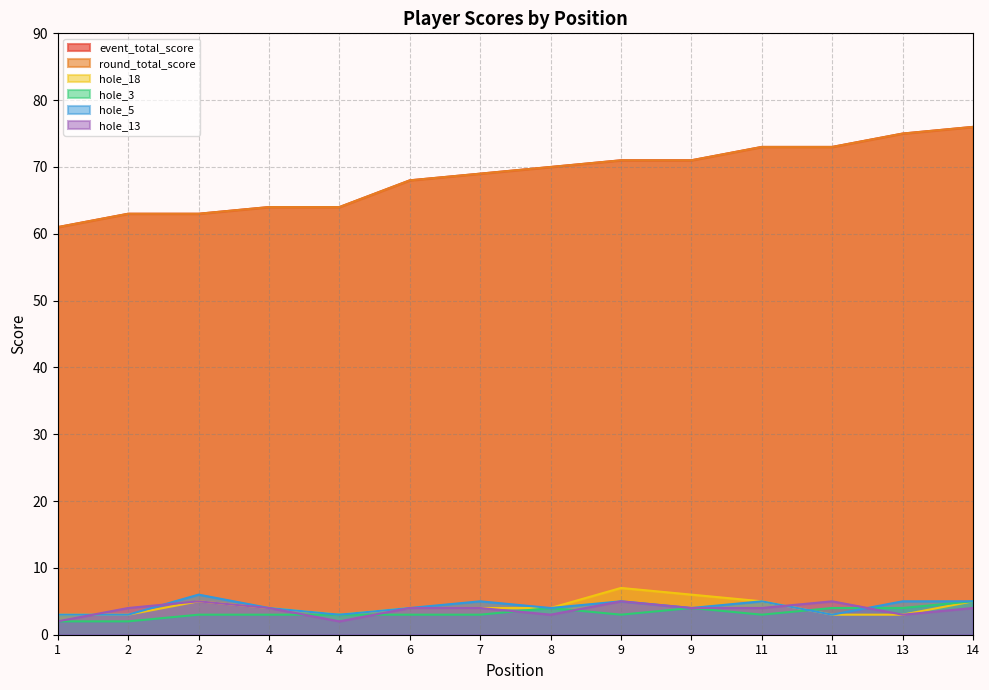

Which label corresponds to the smallest value in the chart?

1